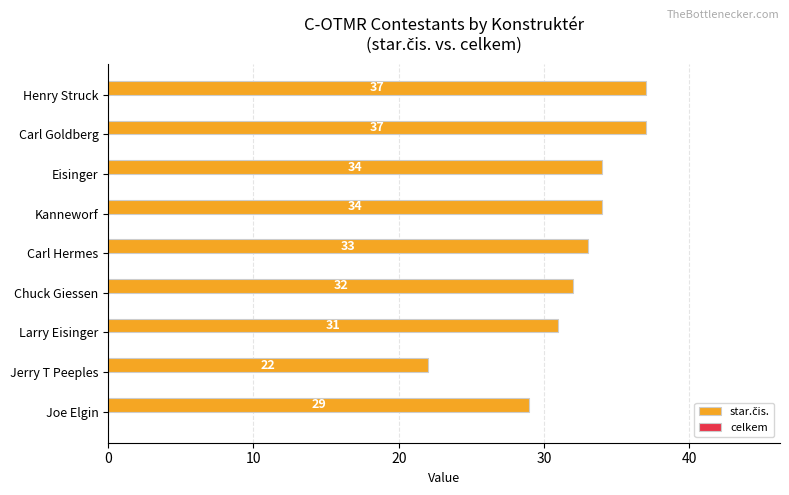

Reading bottom to top, what are all the values shown in this chart?

29	22	31	32	33	34	34	37	37